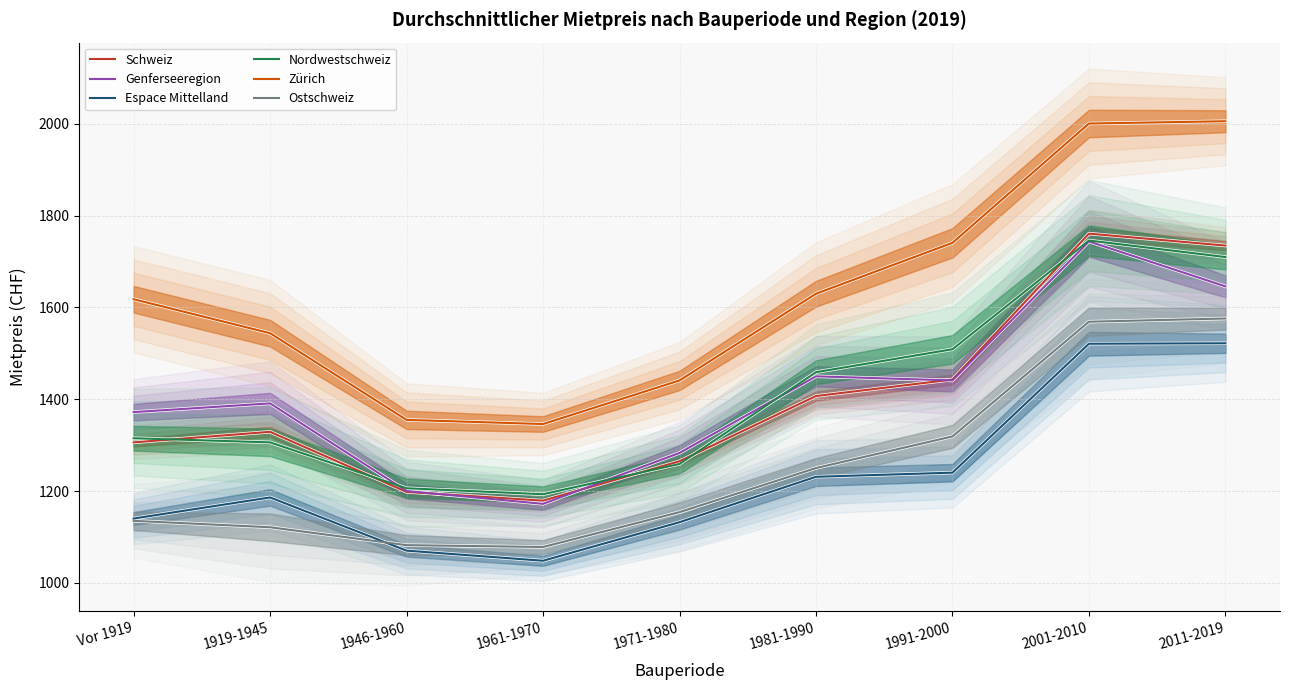

What is the label of the 1st point from the right?

2011-2019